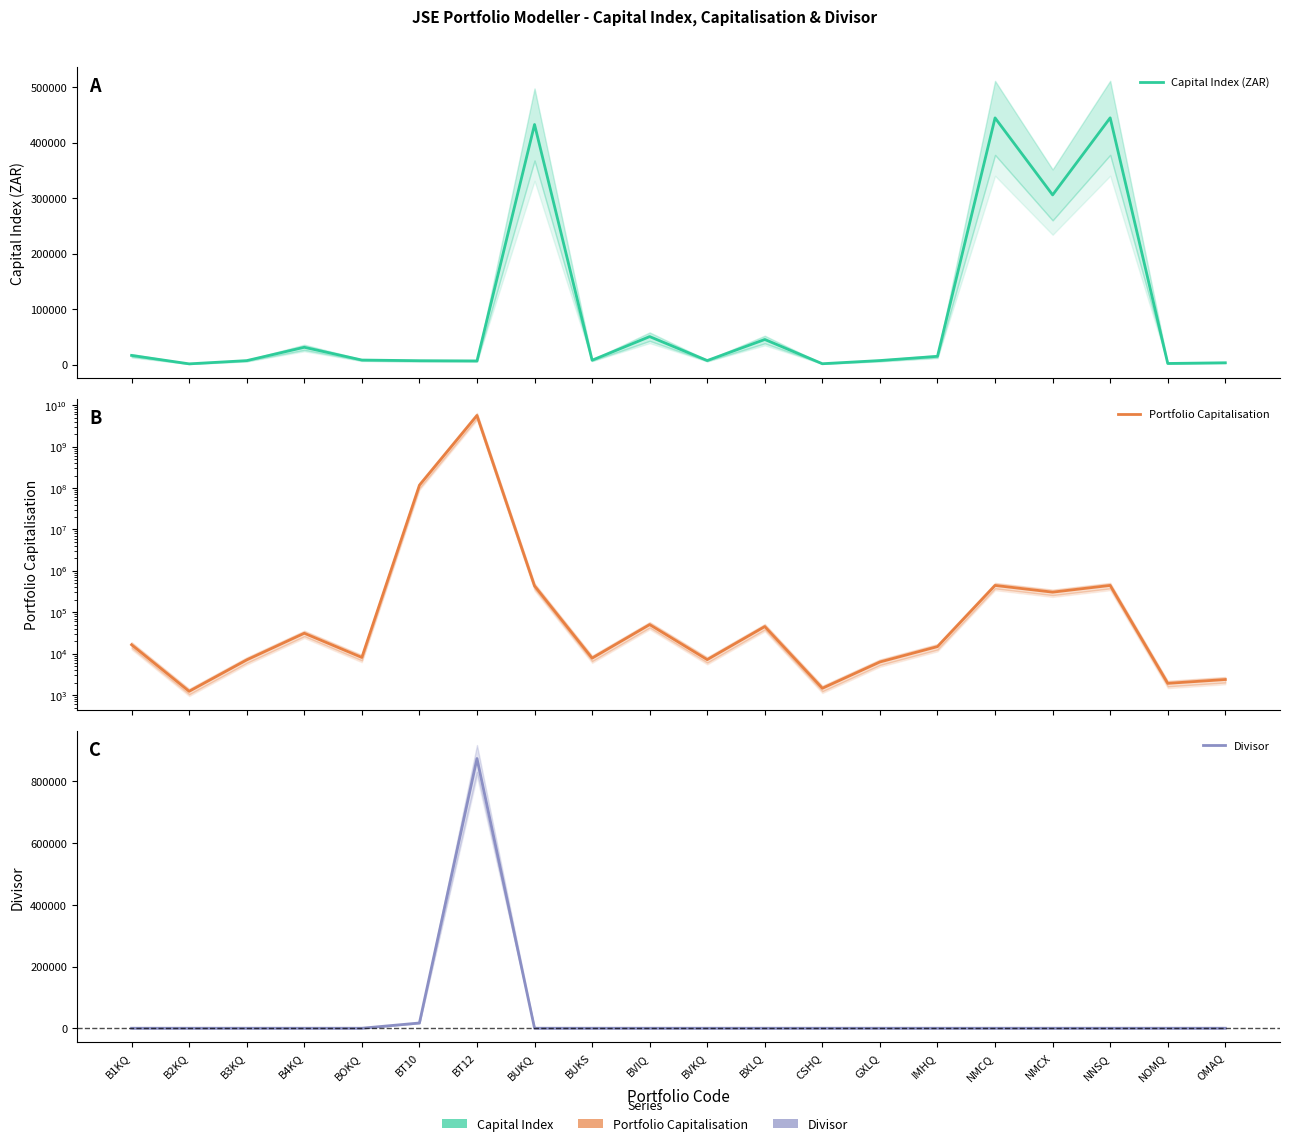

Which series has the largest total across all categories?

Portfolio Capitalisation